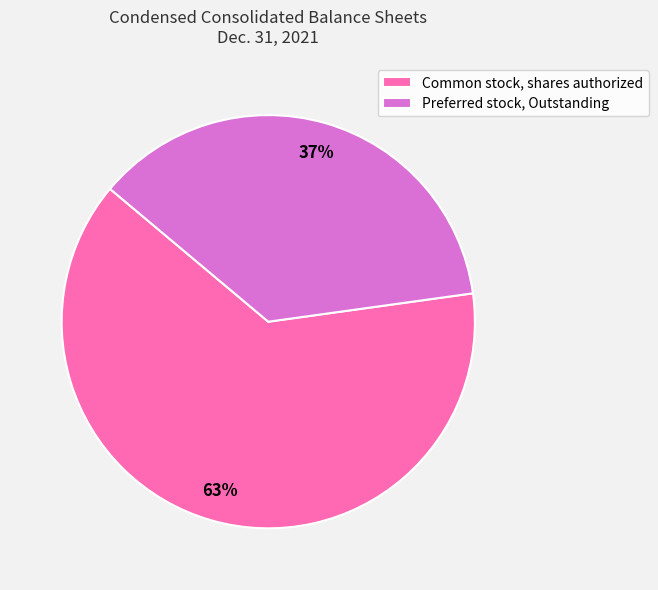

To the nearest percent, what percentage of the pie is Common stock, shares authorized?

63%